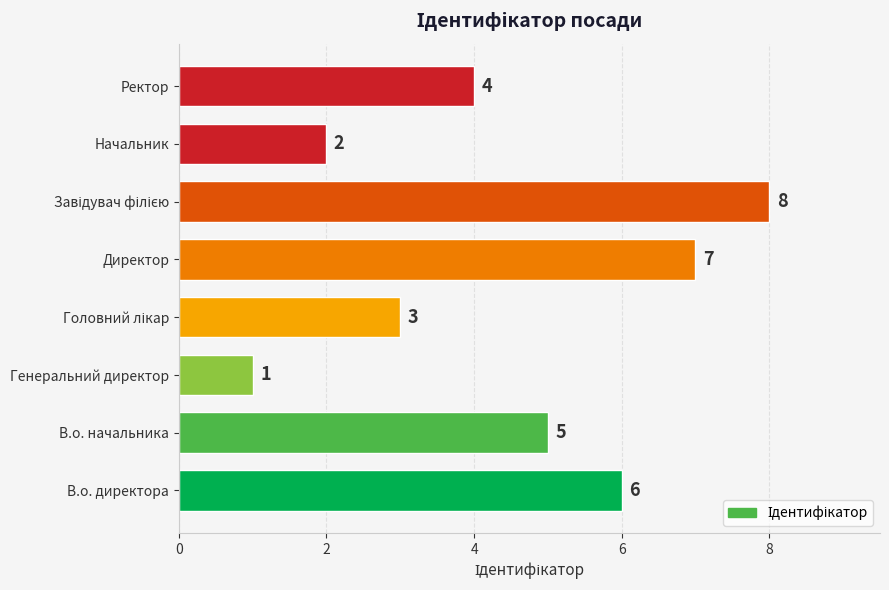

What is the difference between the second highest and second lowest values?

5